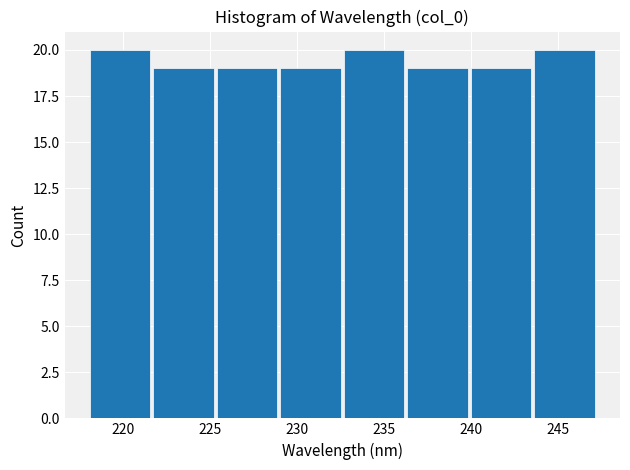

What is the height of the bar covering 221.5 to 225.5 on the x-axis? Neither the bar edges nor the heights are printed on the chart, so give them approximately, as read against the axes.

19